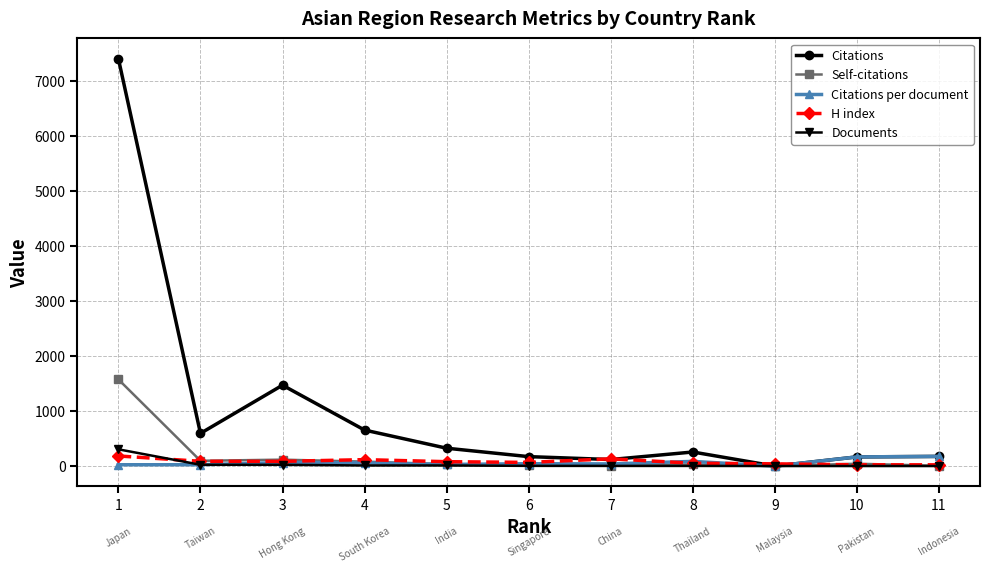

Which series has the widest spread of values?

Citations